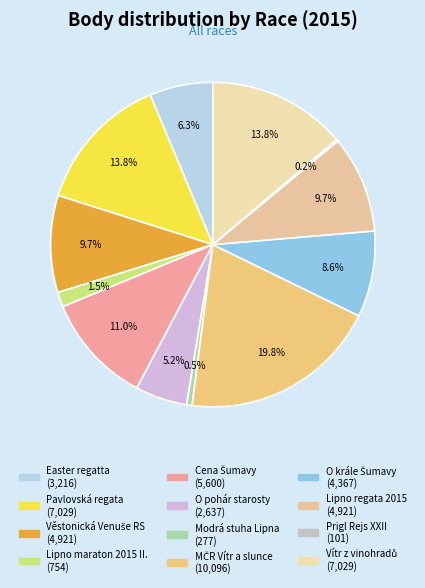

To the nearest percent, what is the difference between the largest and smallest slice percentages?

20%